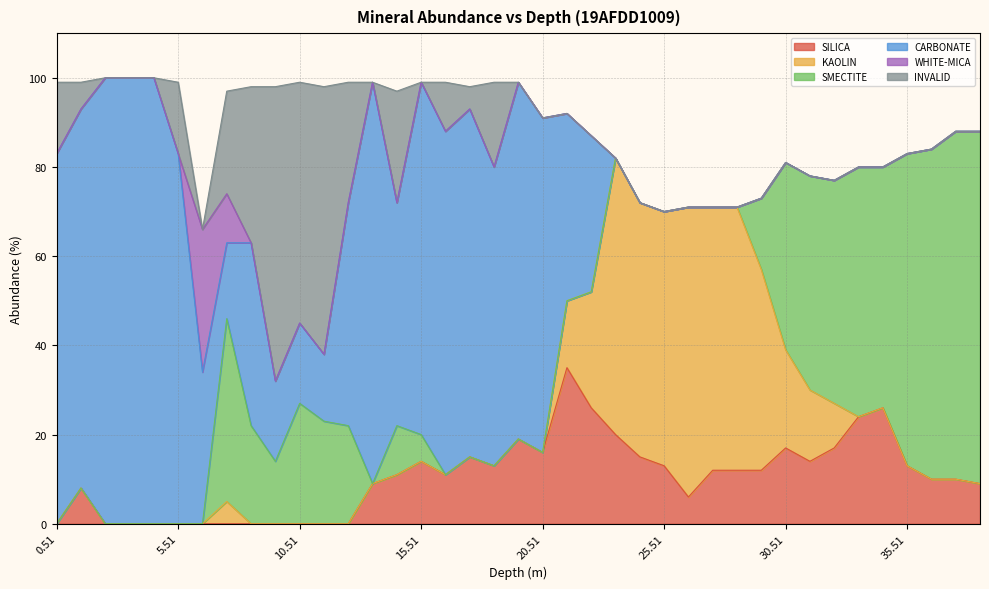

Is the value of SILICA at 33.51 greater than the value of WHITE-MICA at 11.51?

Yes